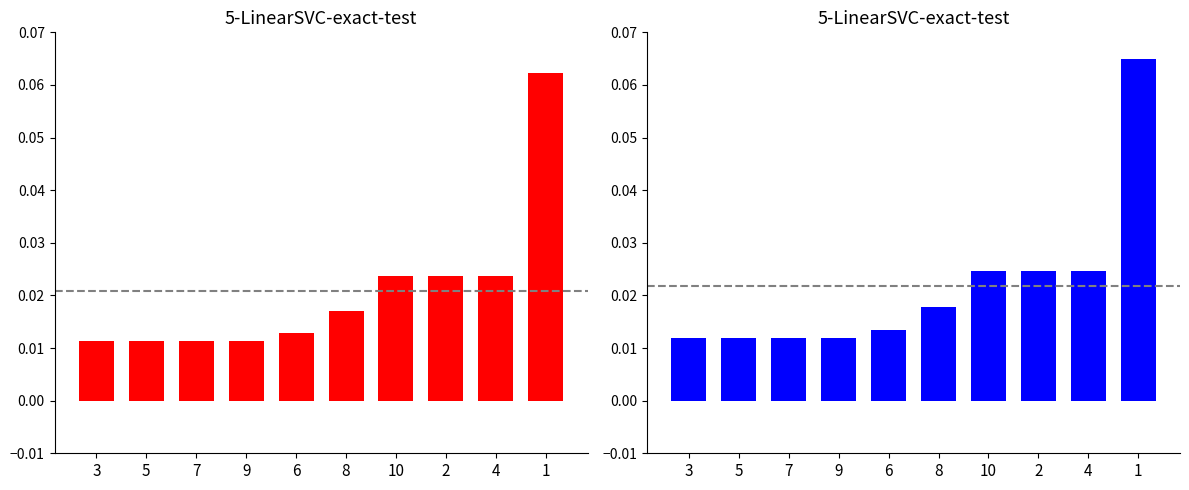

At how many categories does at least one series exceed 0?

10